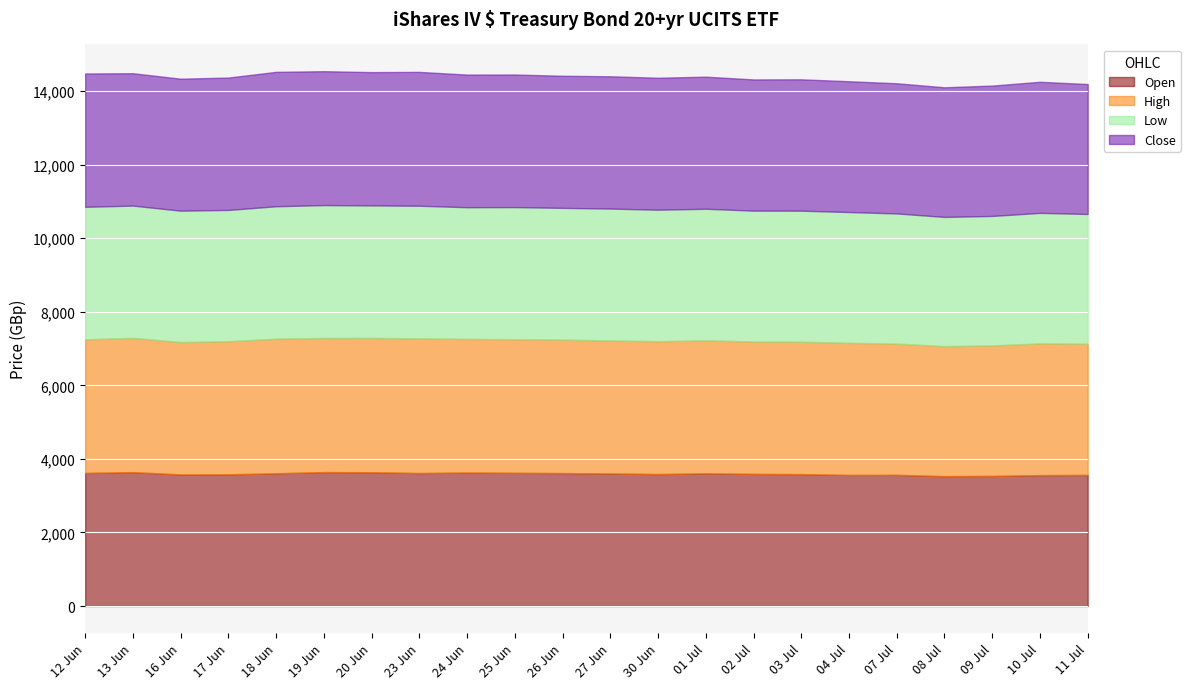

True or false: Low and High intersect in this chart.

False